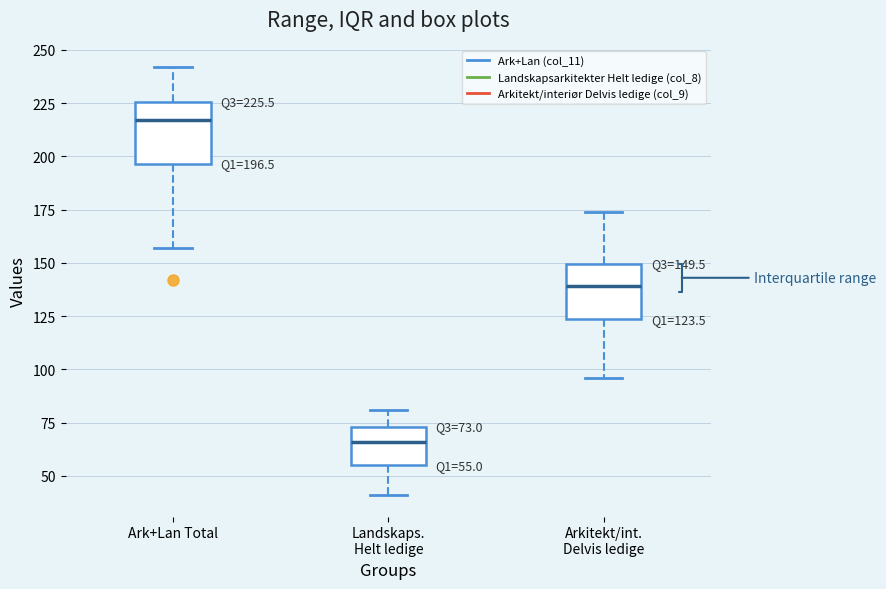

Which box has the lowest median line?

Landskaps. Helt ledige